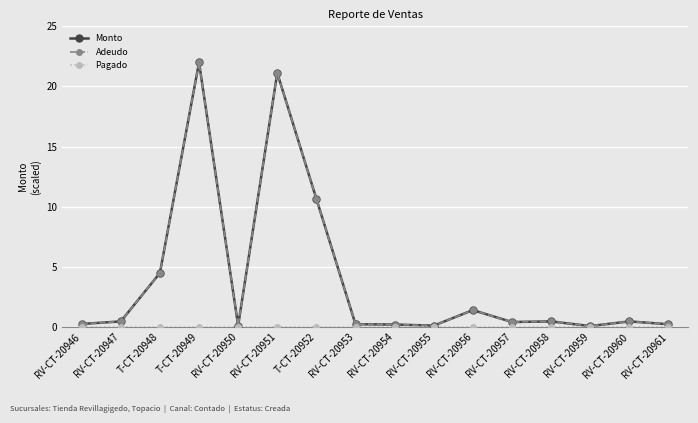

Reading left to right, what are all the values shown in this chart?

Monto: RV-CT-20946=0.3	RV-CT-20947=0.5	T-CT-20948=4.5	T-CT-20949=22.0	RV-CT-20950=0.1	RV-CT-20951=21.1	T-CT-20952=10.7	RV-CT-20953=0.2	RV-CT-20954=0.2	RV-CT-20955=0.1	RV-CT-20956=1.4	RV-CT-20957=0.4	RV-CT-20958=0.5	RV-CT-20959=0.1	RV-CT-20960=0.5	RV-CT-20961=0.2
Adeudo: RV-CT-20946=0.3	RV-CT-20947=0.5	T-CT-20948=4.5	T-CT-20949=22.0	RV-CT-20950=0.1	RV-CT-20951=21.1	T-CT-20952=10.7	RV-CT-20953=0.2	RV-CT-20954=0.2	RV-CT-20955=0.1	RV-CT-20956=1.4	RV-CT-20957=0.4	RV-CT-20958=0.5	RV-CT-20959=0.1	RV-CT-20960=0.5	RV-CT-20961=0.2
Pagado: RV-CT-20946=0.0	RV-CT-20947=0.0	T-CT-20948=0.0	T-CT-20949=0.0	RV-CT-20950=0.0	RV-CT-20951=0.0	T-CT-20952=0.0	RV-CT-20953=0.0	RV-CT-20954=0.0	RV-CT-20955=0.0	RV-CT-20956=0.0	RV-CT-20957=0.0	RV-CT-20958=0.0	RV-CT-20959=0.0	RV-CT-20960=0.0	RV-CT-20961=0.0